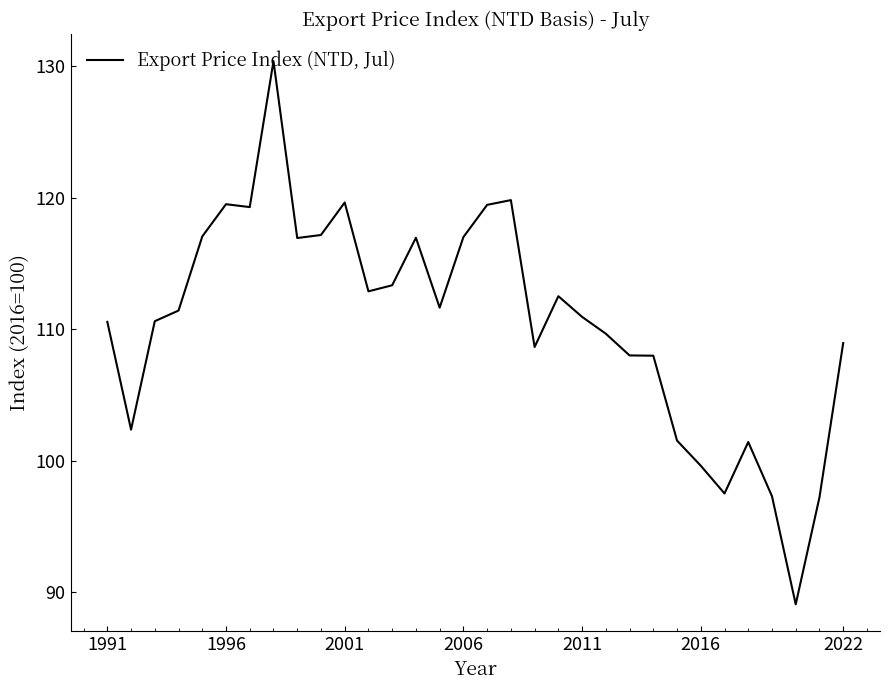

How many lines are shown in the chart?

1